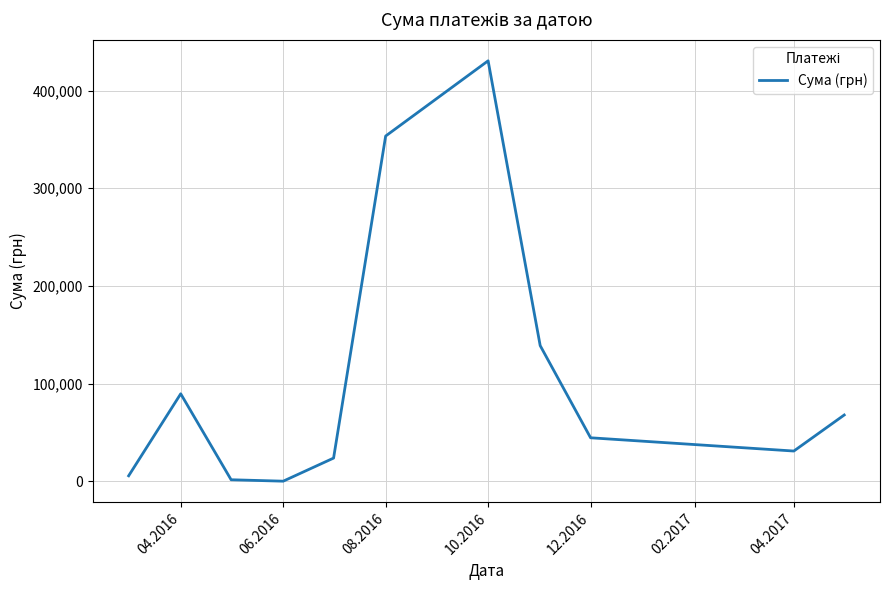

What is the difference between the maximum and minimum values?

430296.3